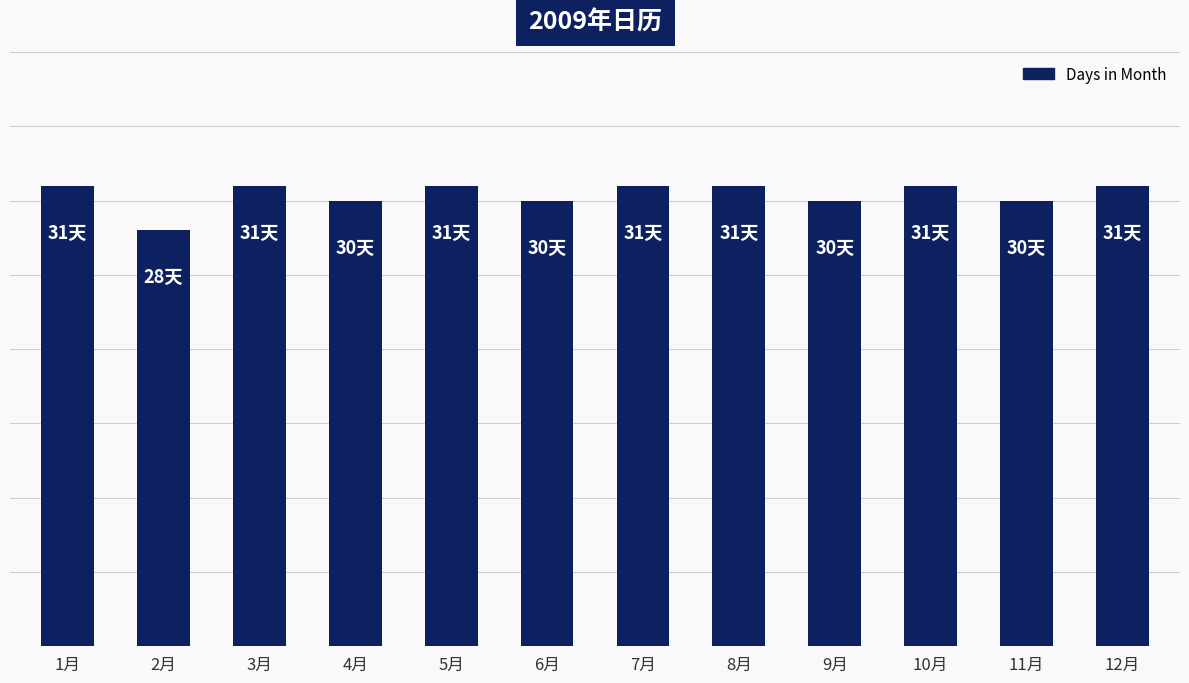

The chart shows a value of 8 at 10月. True or false?

False